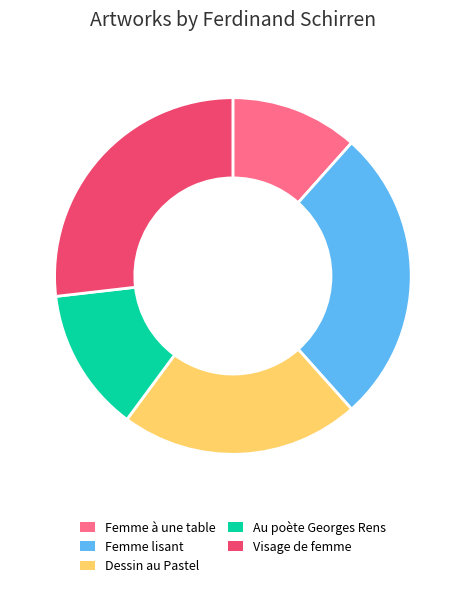

True or false: Au poète Georges Rens accounts for 13% of the total.

True